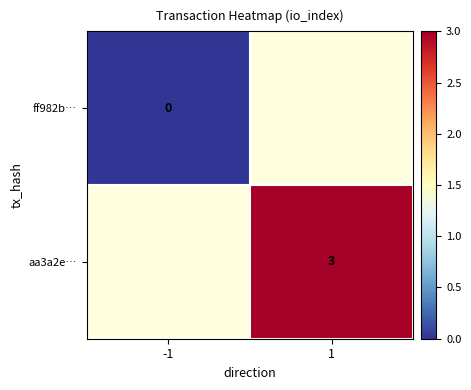

The value of aa3a2e… at 1 is 3. True or false?

True